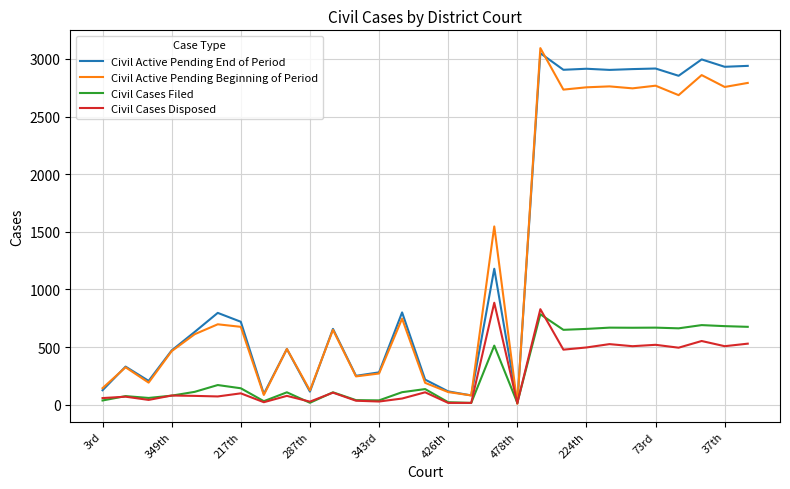

What is the highest value of the Civil Active Pending End of Period series?

3050